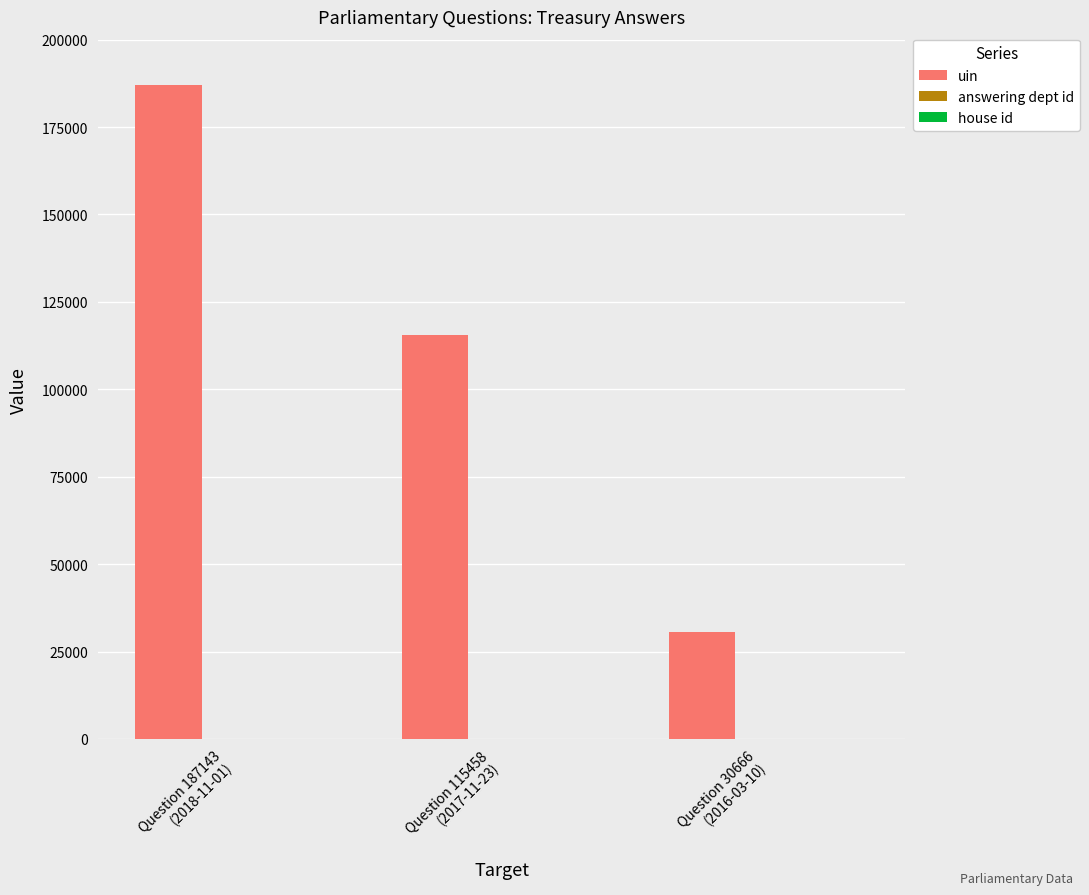

Are the bars grouped side by side (vs. stacked)?

Yes